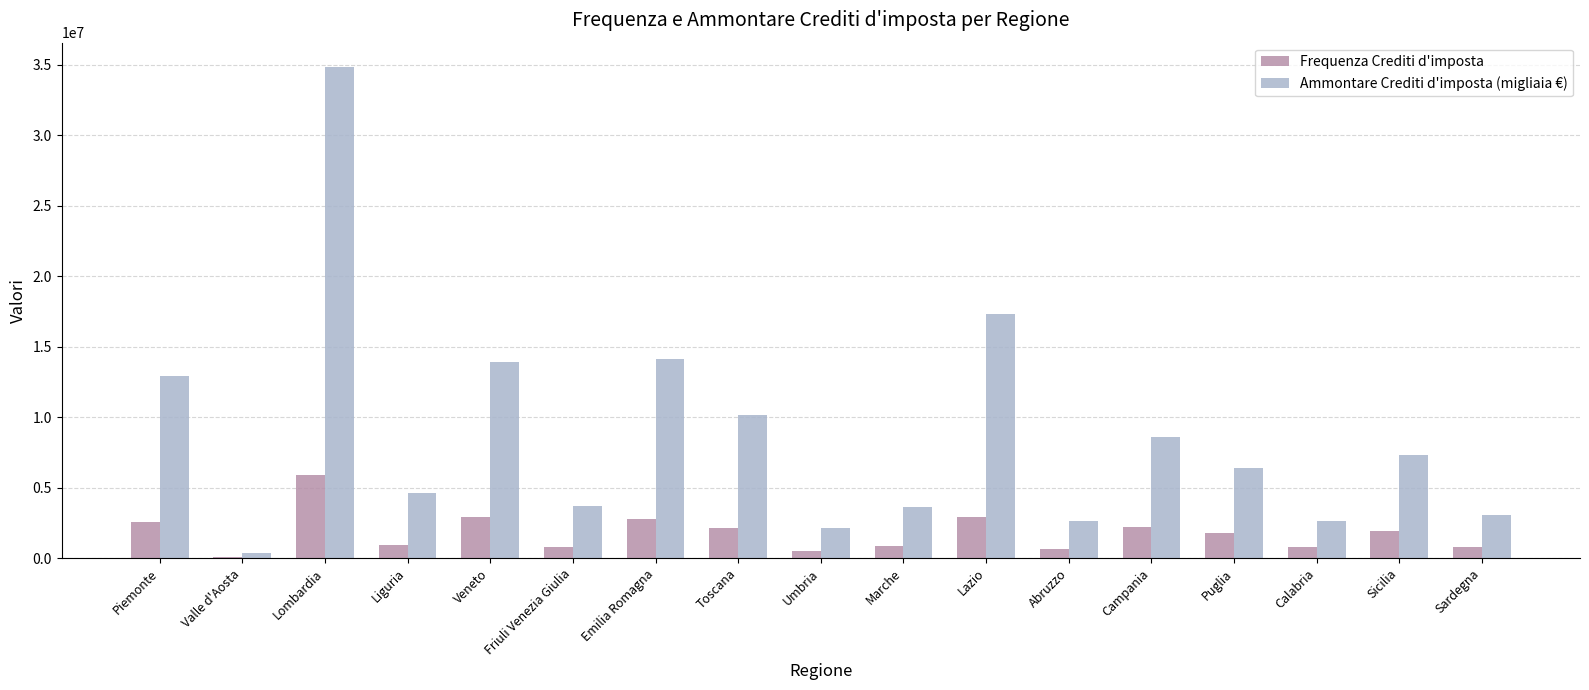

The Frequenza Crediti d'imposta series shows 1759600 at Puglia. True or false?

True